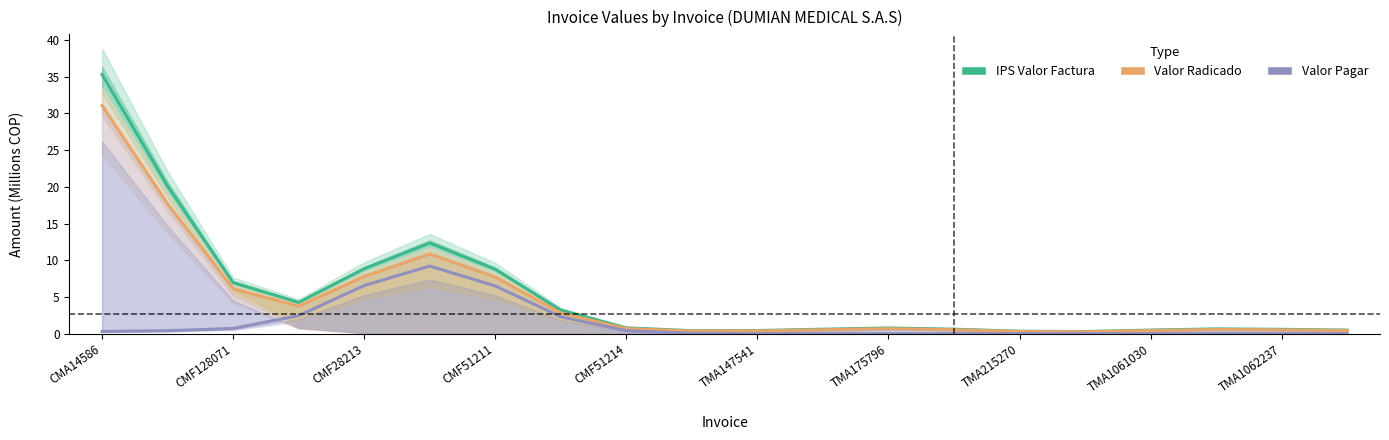

The value of Valor Radicado at 15 is 0.2. True or false?

False